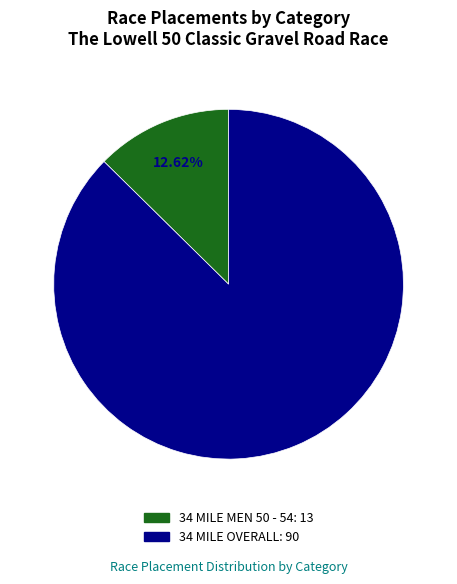

To the nearest percent, what is the difference between the 34 MILE OVERALL and 34 MILE MEN 50 - 54 slice percentages?

75%